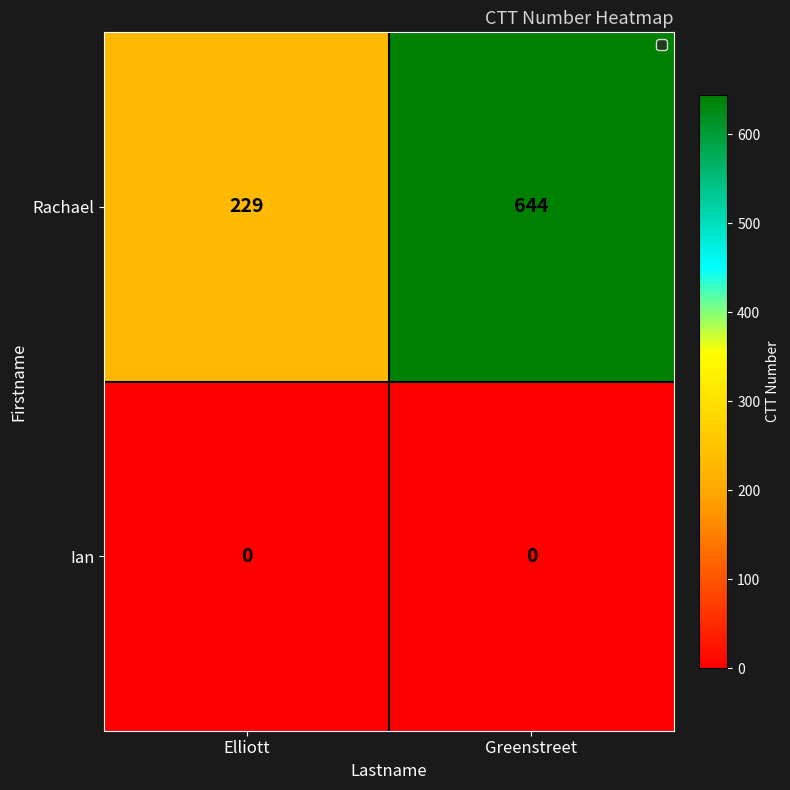

What is the difference between the highest and lowest values at Elliott?

229